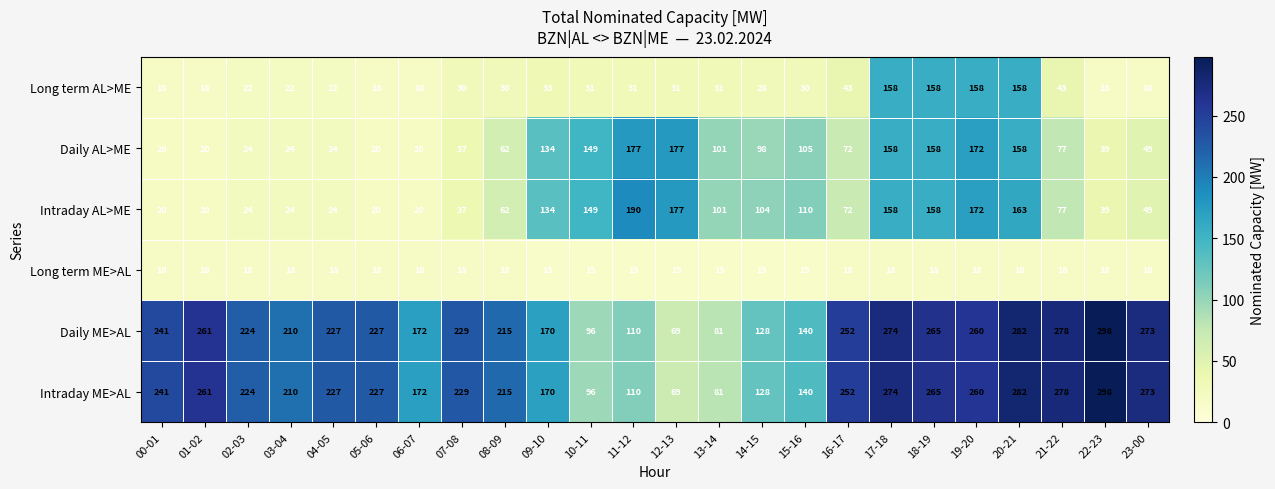

True or false: Long term ME>AL has a value of 18 at 19-20.

True